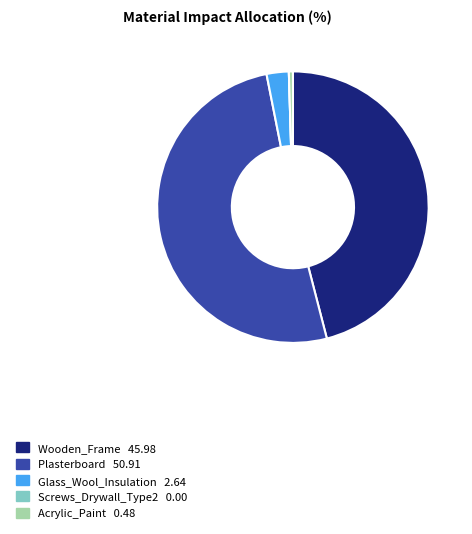

What is the largest slice in the pie chart?

Plasterboard